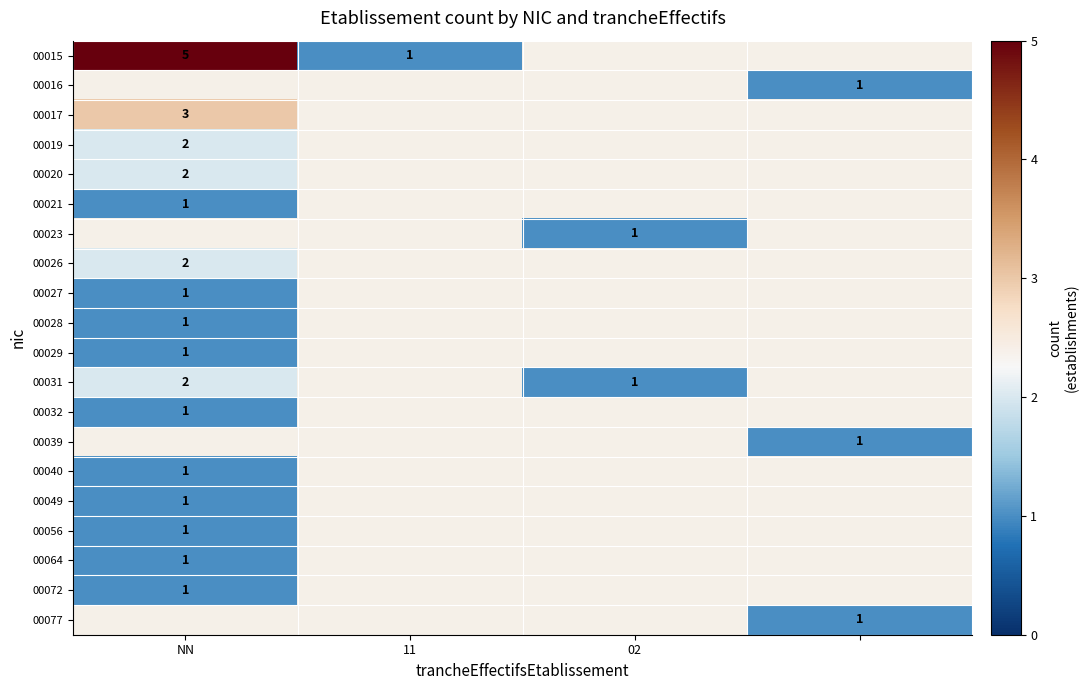

The value of 00017 at NN is 2. True or false?

False